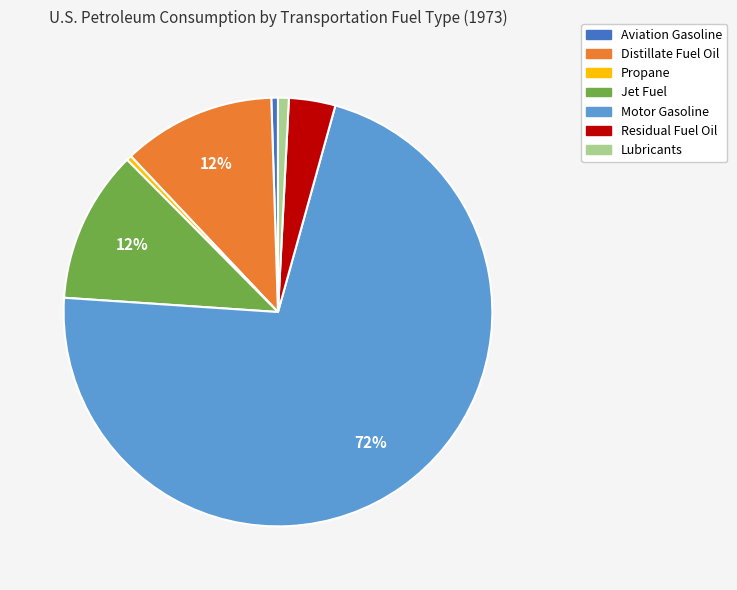

Count the number of slices in the pie.

7